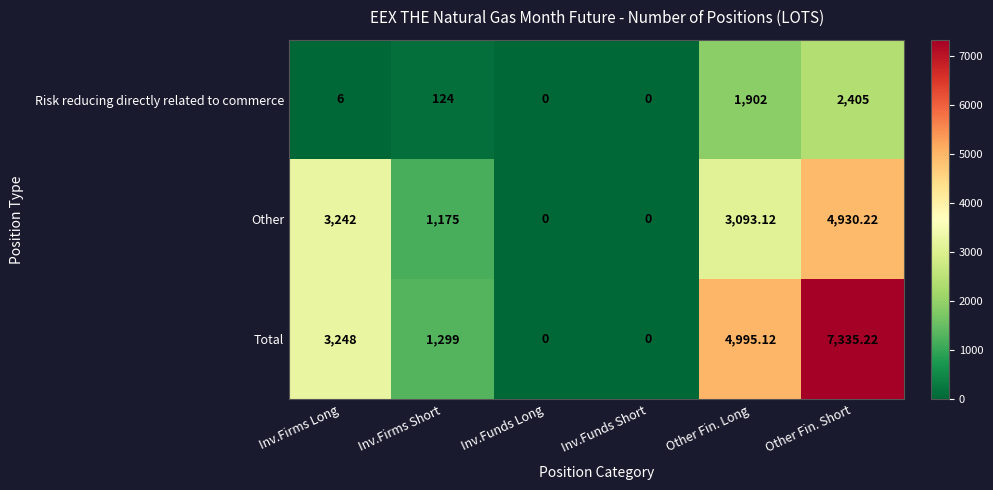

Where is Total nearest to the value 3667?

Inv.Firms Long